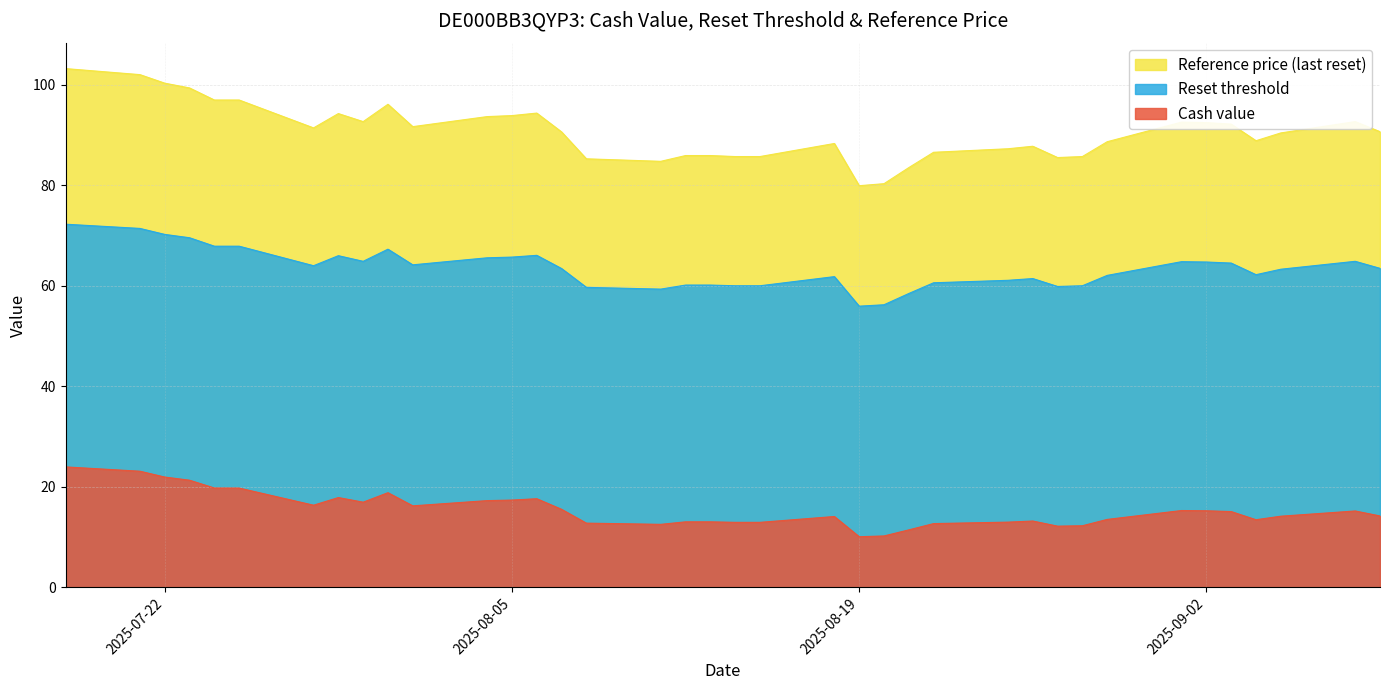

How many values in the Reference price series are below 63?

17